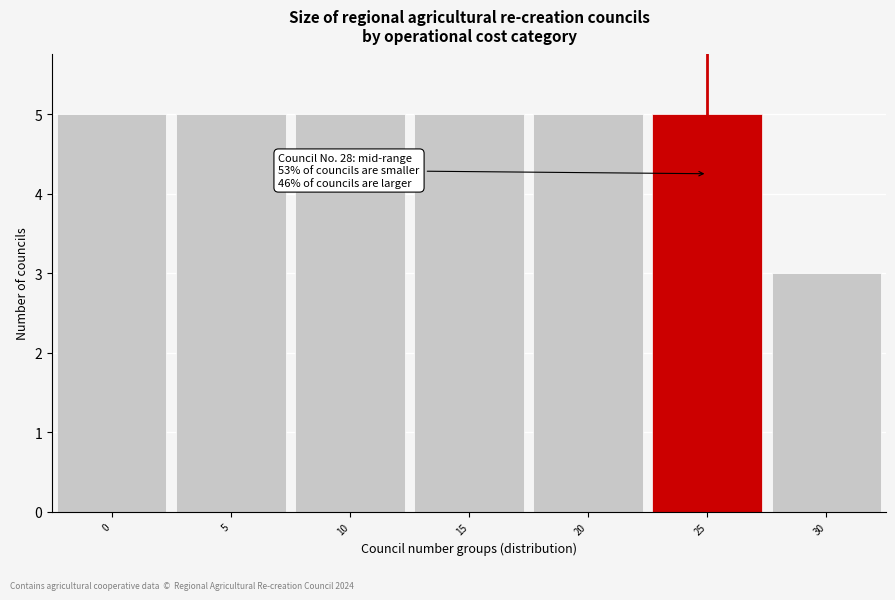

Reading right to left, extract all data points from this chart.

3	5	5	5	5	5	5